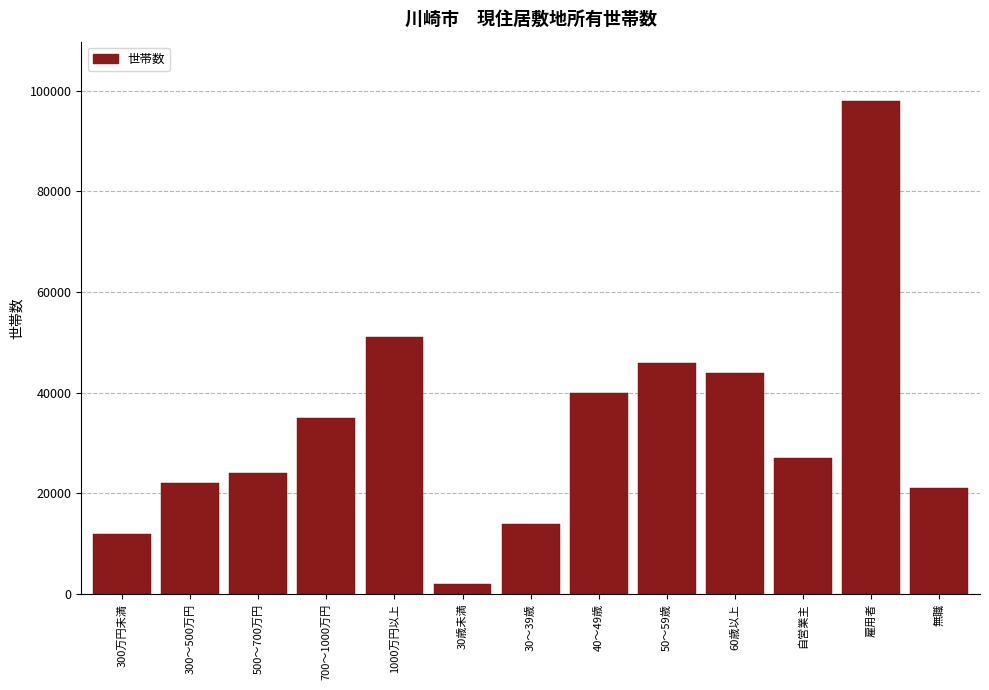

Reading right to left, extract all data points from this chart.

無職=21000	雇用者=98000	自営業主=27000	60歳以上=44000	50～59歳=46000	40～49歳=40000	30～39歳=14000	30歳未満=2000	1000万円以上=51000	700～1000万円=35000	500～700万円=24000	300～500万円=22000	300万円未満=12000